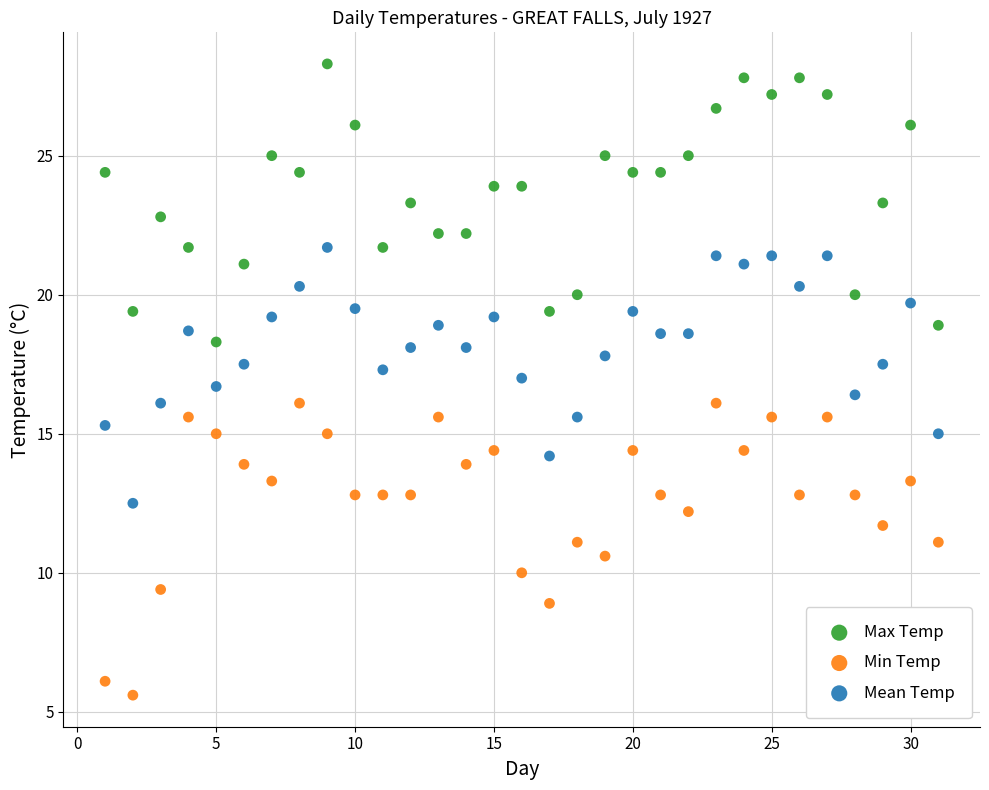

Across all data points, what is the range of X values (max minus min)?

30.0